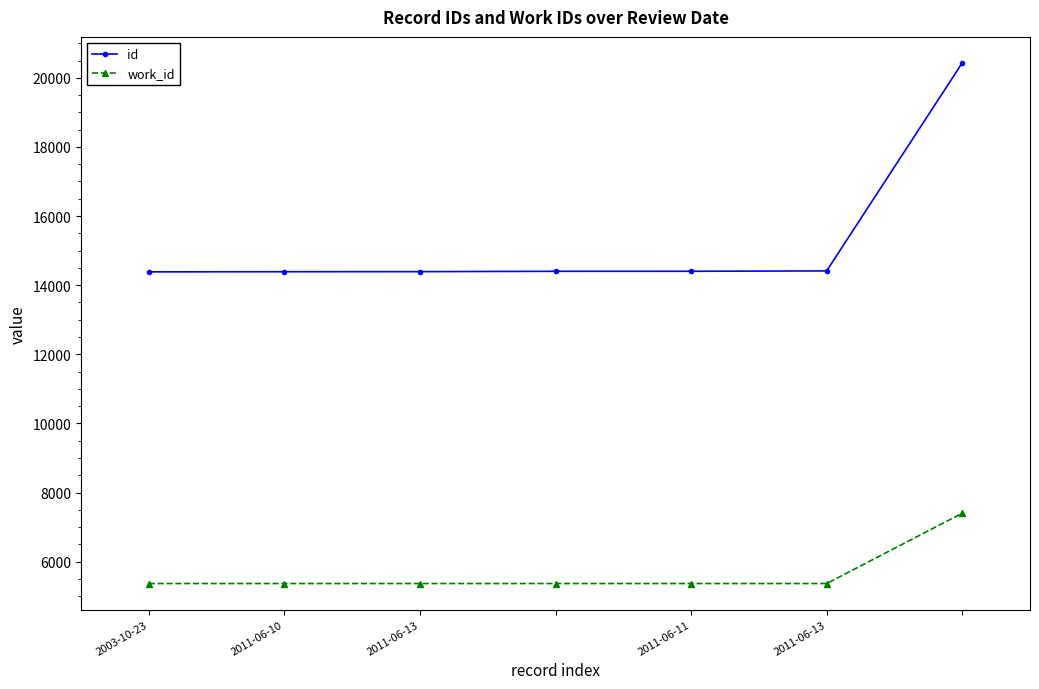

True or false: id and work_id intersect in this chart.

False